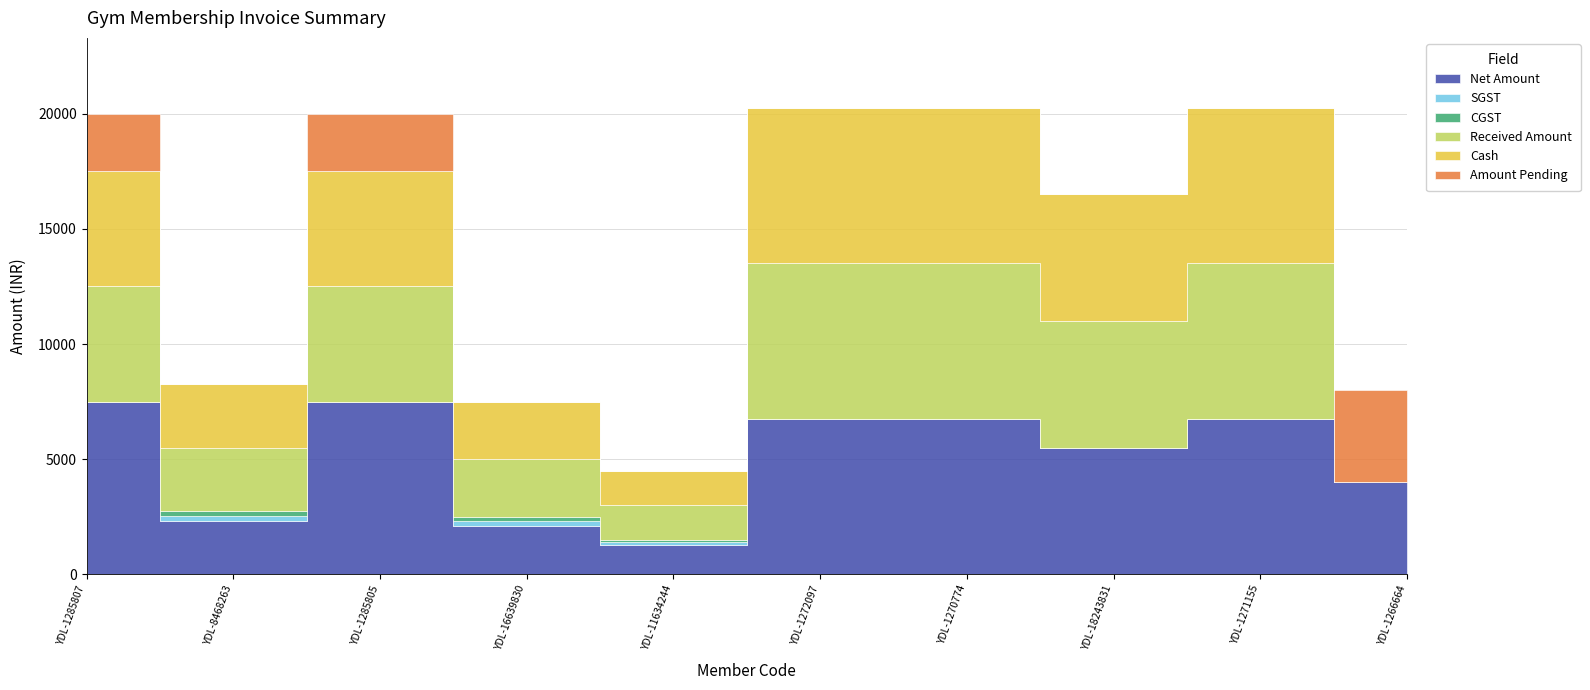

Reading right to left, what are all the values shown in this chart?

Net Amount: YDL-1266664=4000.0	YDL-1271155=6750.0	YDL-18243831=5500.0	YDL-1270774=6750.0	YDL-1272097=6750.0	YDL-11634244=1271.2	YDL-16639830=2118.6	YDL-1285805=7500.0	YDL-8468263=2330.5	YDL-1285807=7500.0
SGST: YDL-1266664=0.0	YDL-1271155=0.0	YDL-18243831=0.0	YDL-1270774=0.0	YDL-1272097=0.0	YDL-11634244=114.4	YDL-16639830=190.7	YDL-1285805=0.0	YDL-8468263=209.8	YDL-1285807=0.0
CGST: YDL-1266664=0.0	YDL-1271155=0.0	YDL-18243831=0.0	YDL-1270774=0.0	YDL-1272097=0.0	YDL-11634244=114.4	YDL-16639830=190.7	YDL-1285805=0.0	YDL-8468263=209.8	YDL-1285807=0.0
Received Amount: YDL-1266664=0.0	YDL-1271155=6750.0	YDL-18243831=5500.0	YDL-1270774=6750.0	YDL-1272097=6750.0	YDL-11634244=1500.0	YDL-16639830=2500.0	YDL-1285805=5000.0	YDL-8468263=2750.0	YDL-1285807=5000.0
Cash: YDL-1266664=0.0	YDL-1271155=6750.0	YDL-18243831=5500.0	YDL-1270774=6750.0	YDL-1272097=6750.0	YDL-11634244=1500.0	YDL-16639830=2500.0	YDL-1285805=5000.0	YDL-8468263=2750.0	YDL-1285807=5000.0
Amount Pending: YDL-1266664=4000.0	YDL-1271155=0.0	YDL-18243831=0.0	YDL-1270774=0.0	YDL-1272097=0.0	YDL-11634244=0.0	YDL-16639830=0.0	YDL-1285805=2500.0	YDL-8468263=0.0	YDL-1285807=2500.0